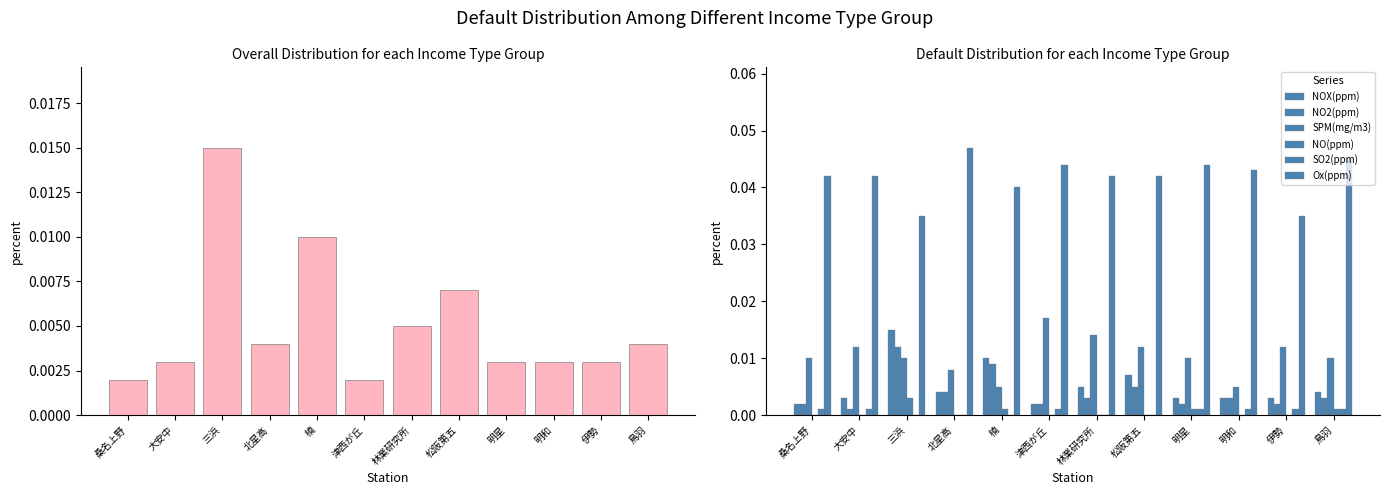

Which series has the largest total across all categories?

Ox(ppm)